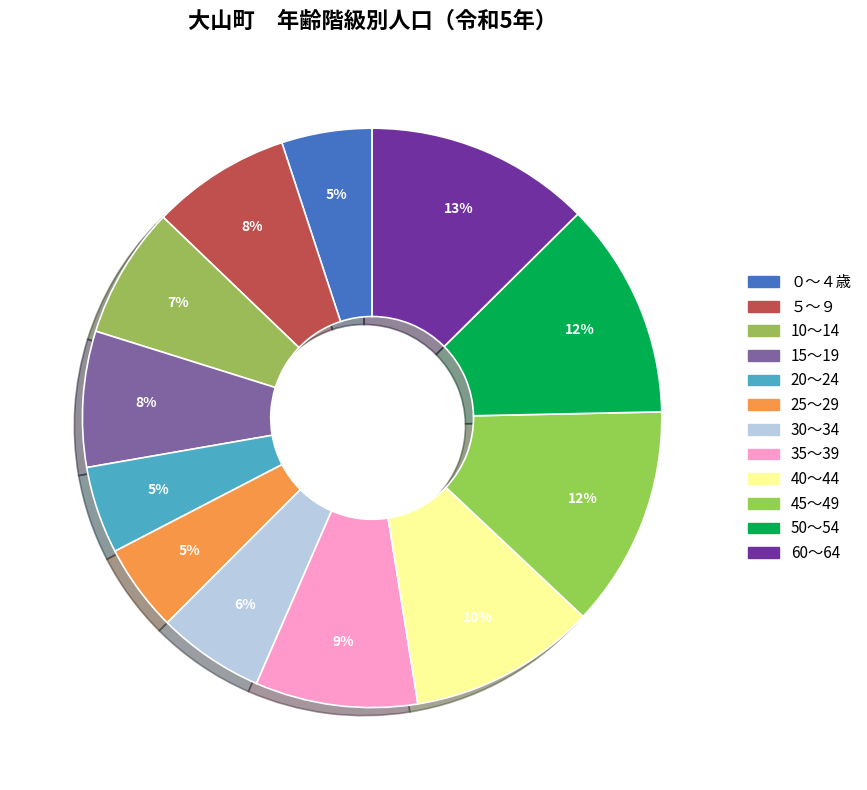

What portion of the pie excludes 45～49?

87.7%